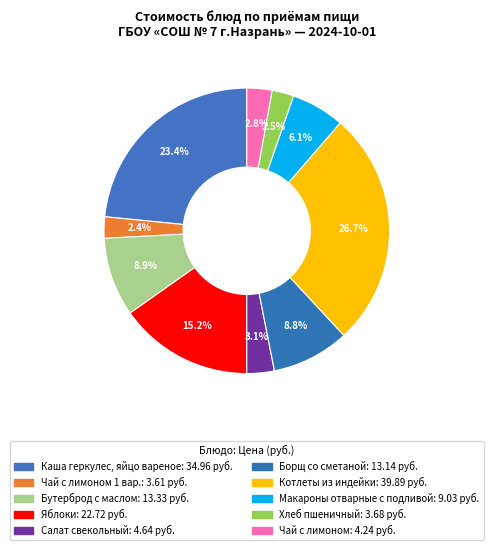

Which category has the smallest portion of the pie?

Чай с лимоном 1 вар.